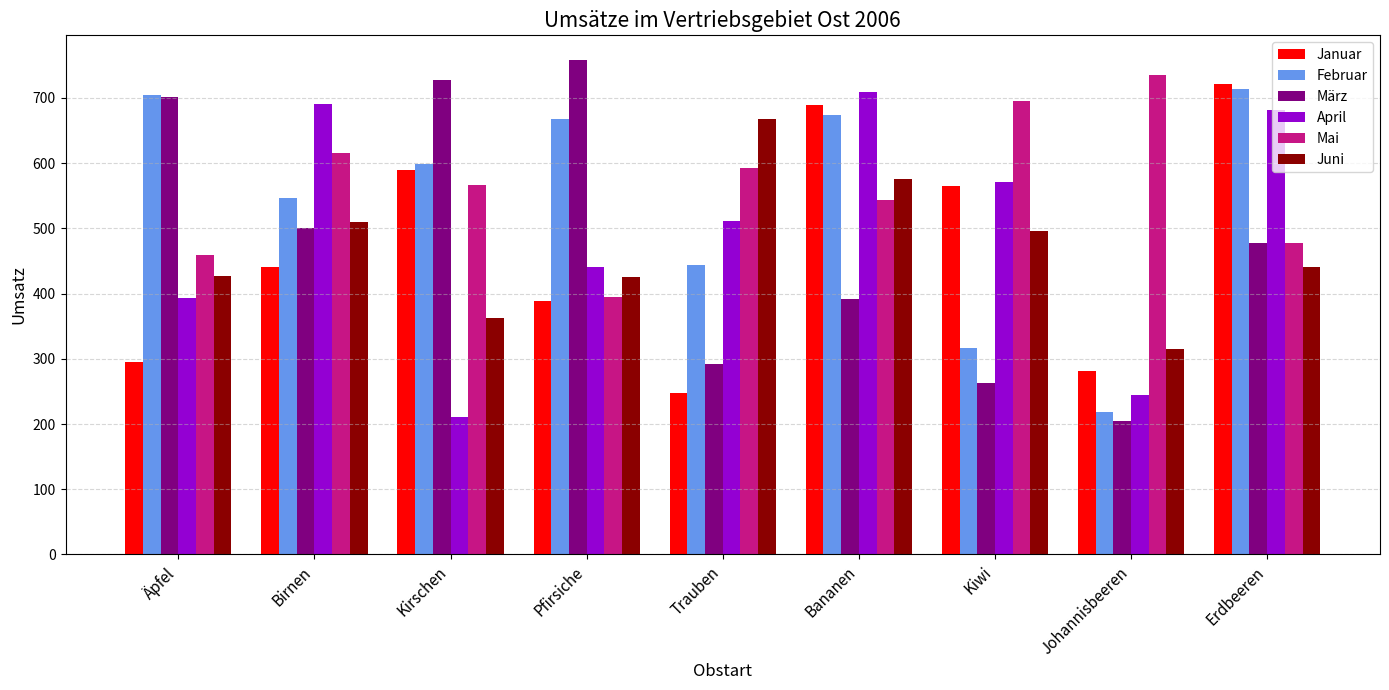

Rank the categories by Januar value from lowest to highest.

Trauben, Johannisbeeren, Äpfel, Pfirsiche, Birnen, Kiwi, Kirschen, Bananen, Erdbeeren